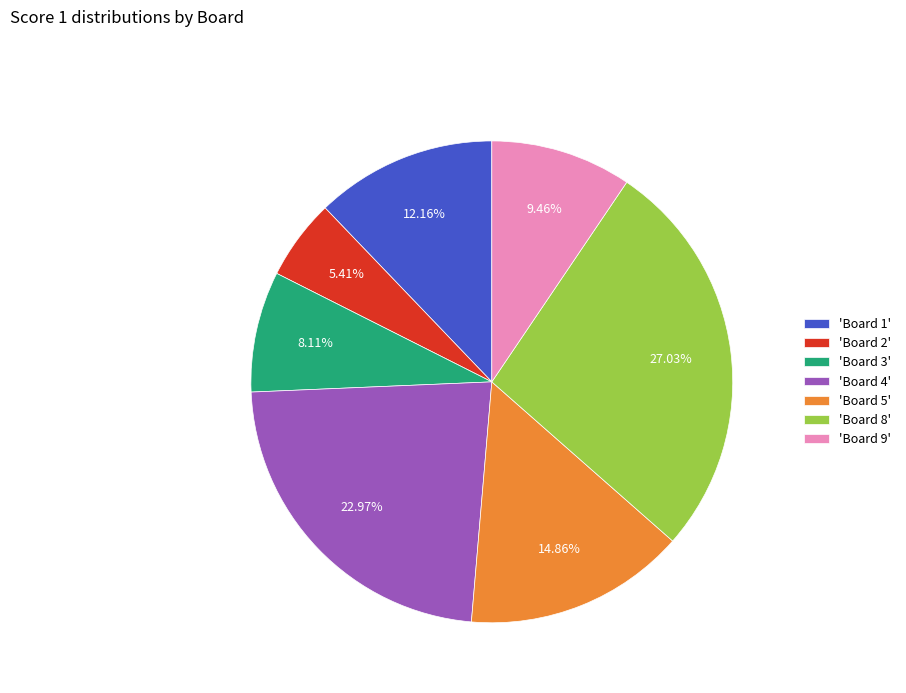

Between 'Board 5' and 'Board 9', which is larger?

'Board 5'